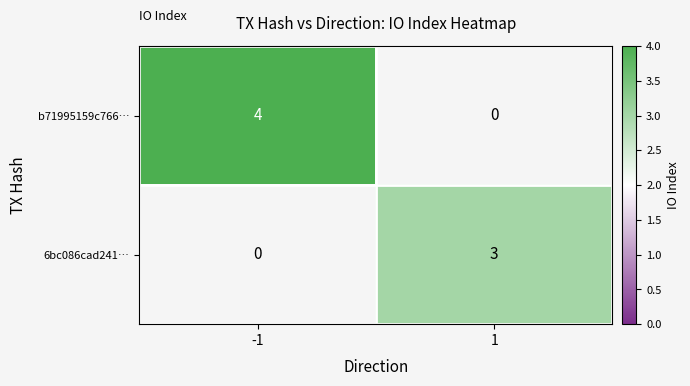

At which category does the chart reach its peak across all series?

-1